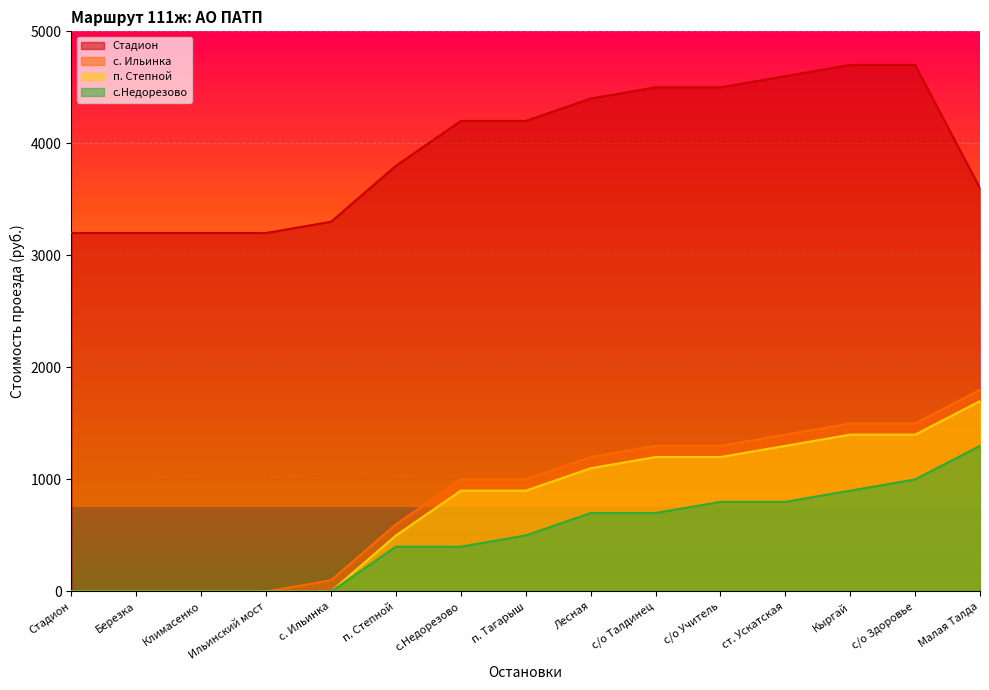

What is the label of the 6th point from the right?

с/о Талдинец